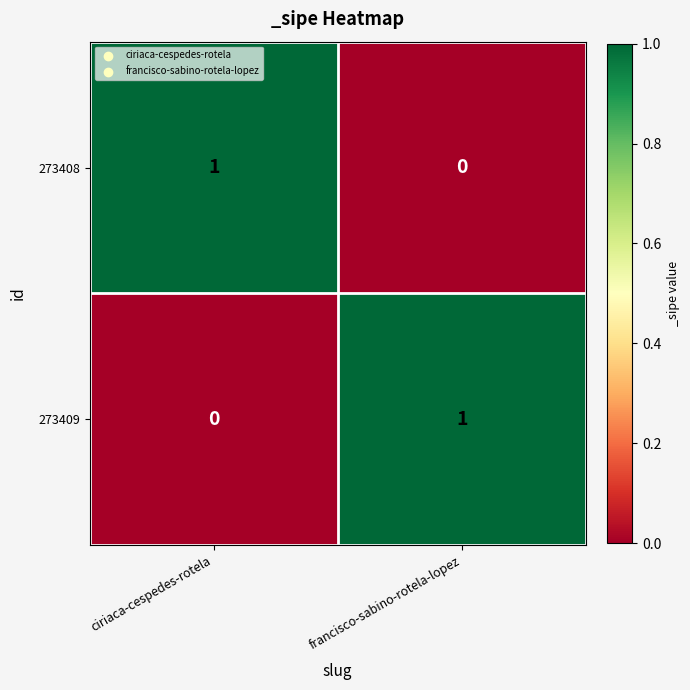

Reading left to right, list all the values displayed in this chart.

273408: 1	0
273409: 0	1